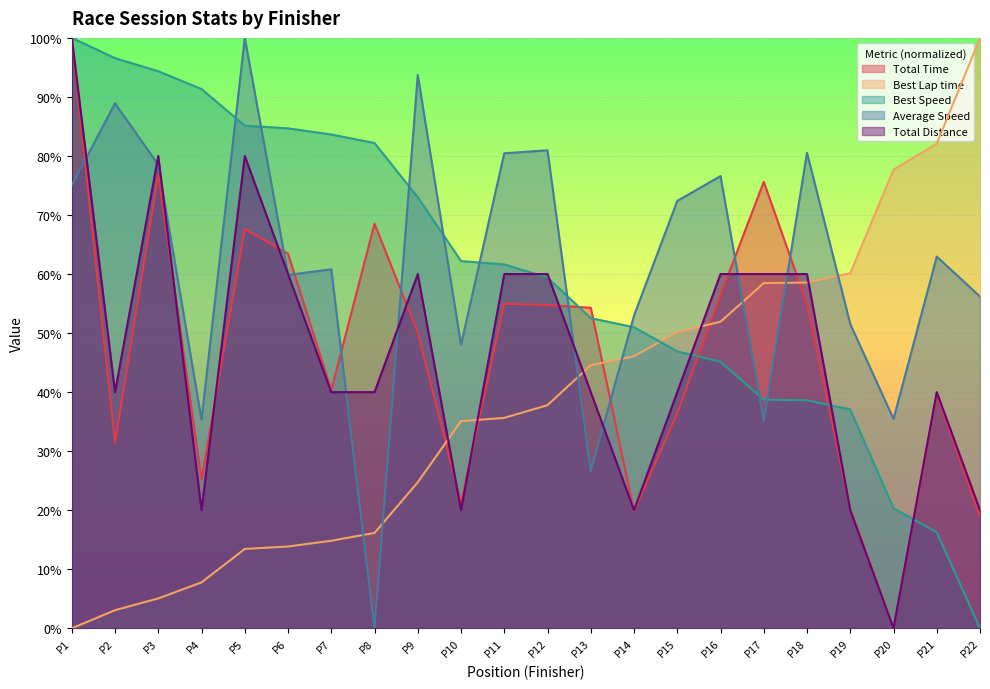

Is the value of Total Distance at P17 greater than the value of Best Speed at P20?

Yes